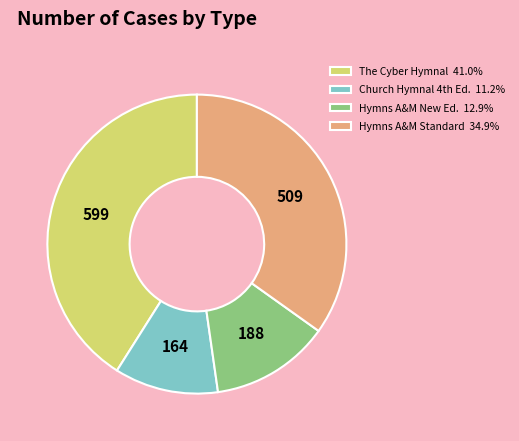

Does Hymns A&M New Ed. 12.9% represent more than half of the total?

No